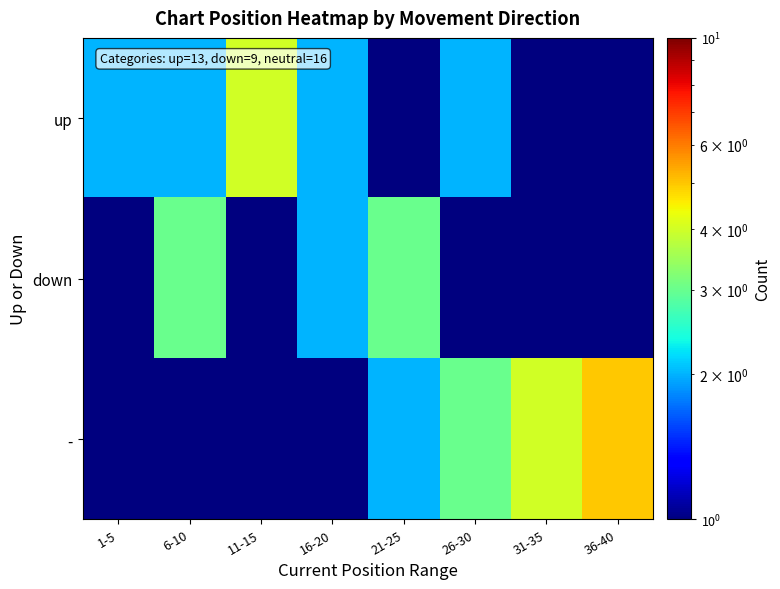

Rank the series by their average value, from highest to lowest.

-, up, down